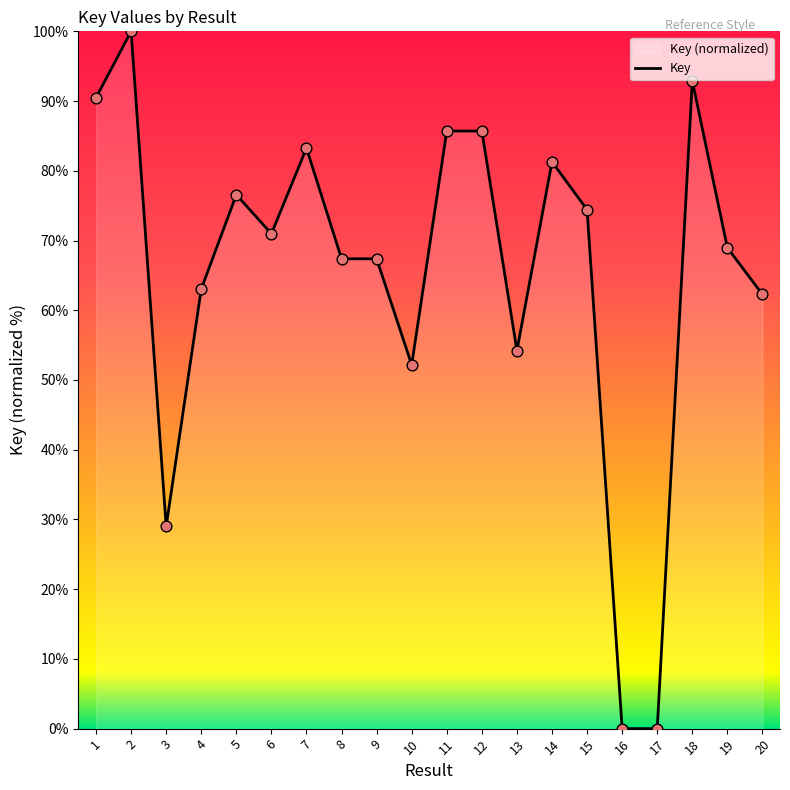

Which has a higher value, 14 or 8?

14